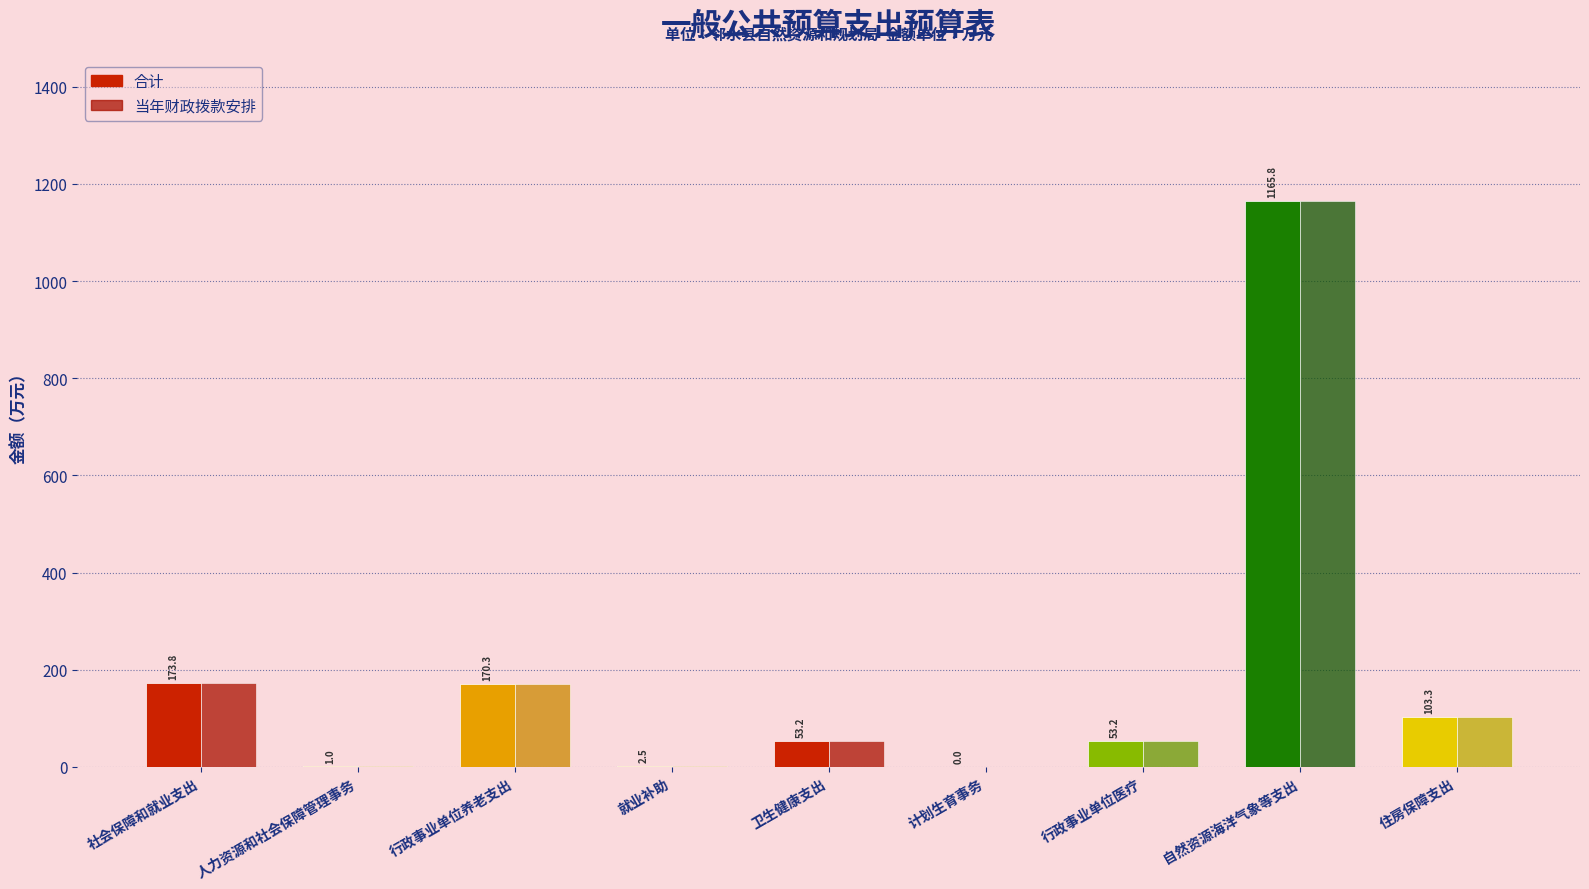

Is the value of 当年财政拨款安排 at 自然资源海洋气象等支出 greater than the value of 合计 at 人力资源和社会保障管理事务?

Yes